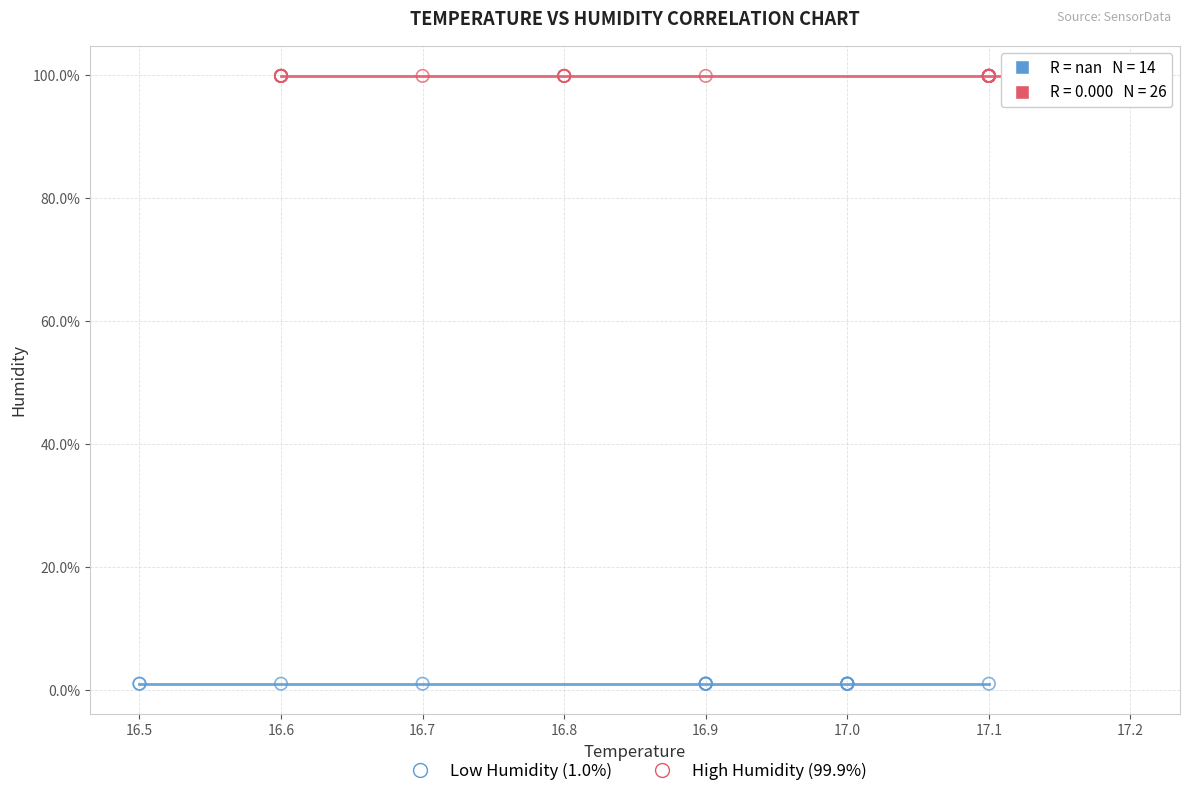

What are all the series names shown in the legend?

Low Humidity (1.0%), High Humidity (99.9%)